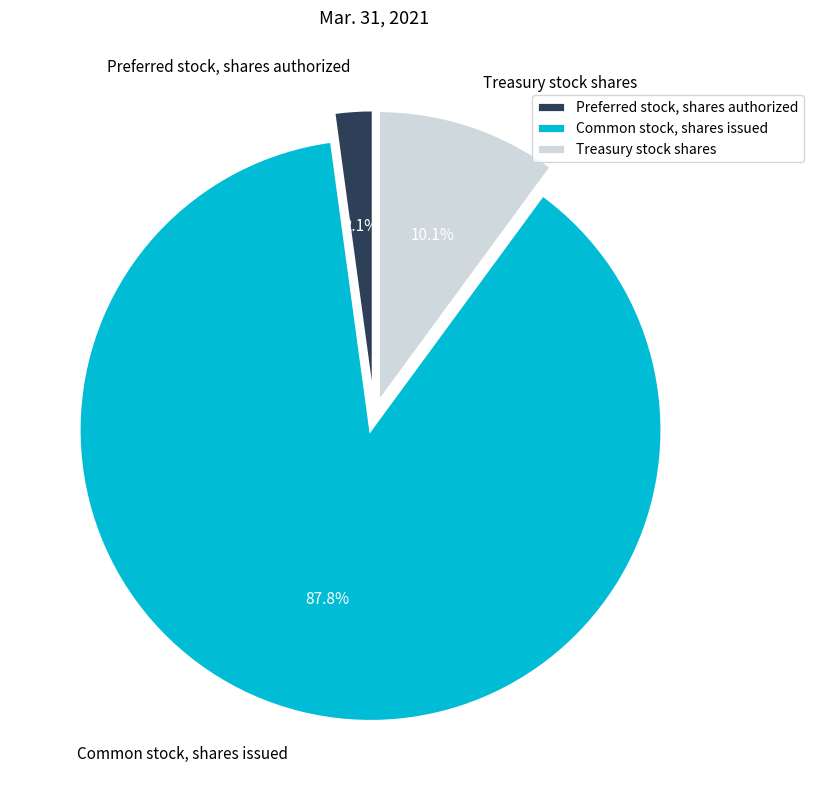

To the nearest percent, what is the combined percentage of Common stock, shares issued and Preferred stock, shares authorized?

90%